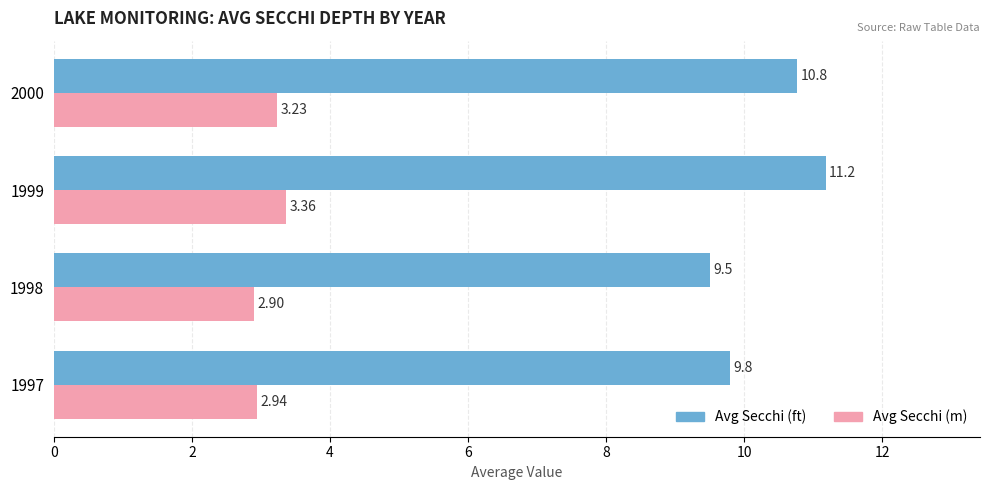

What is the spread (max minus min) of values at 1998?

6.6